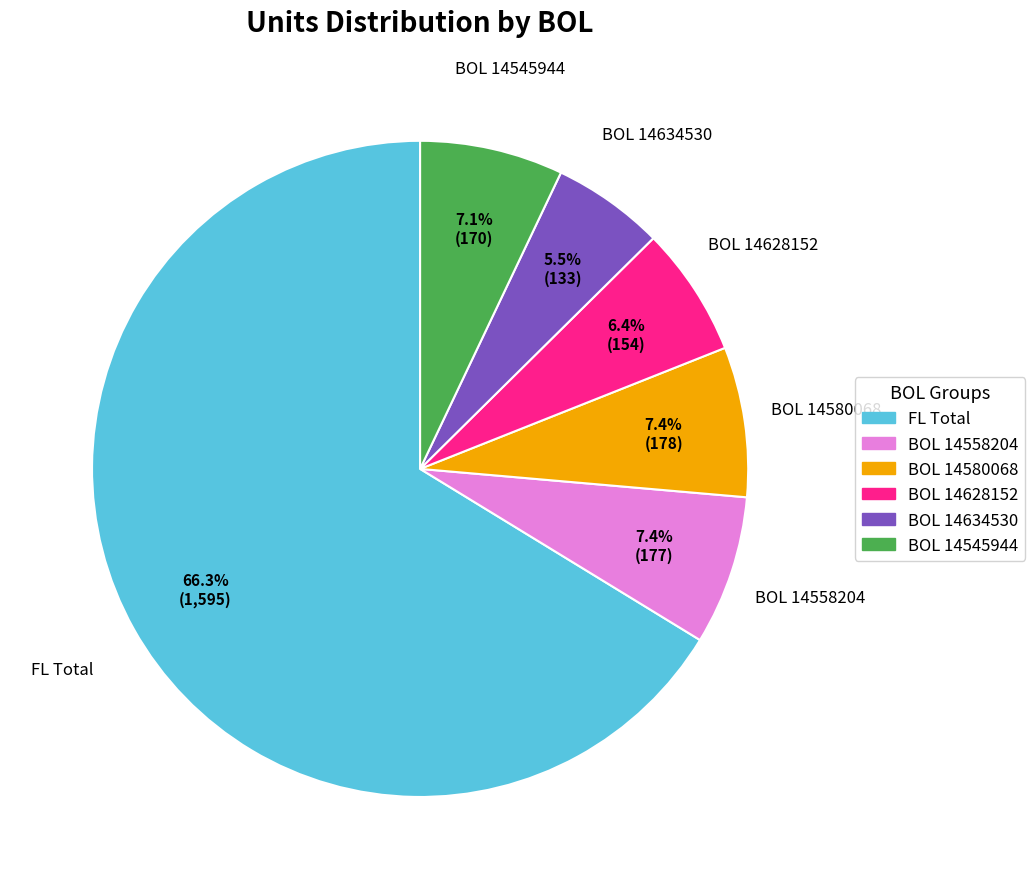

Which slice is the smallest?

BOL 14634530